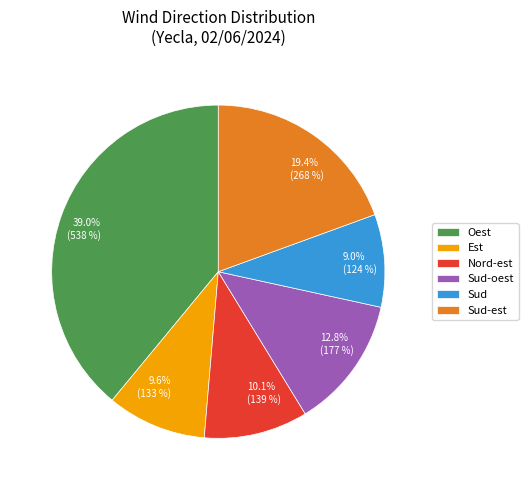

Is there any slice that represents more than half of the pie?

No